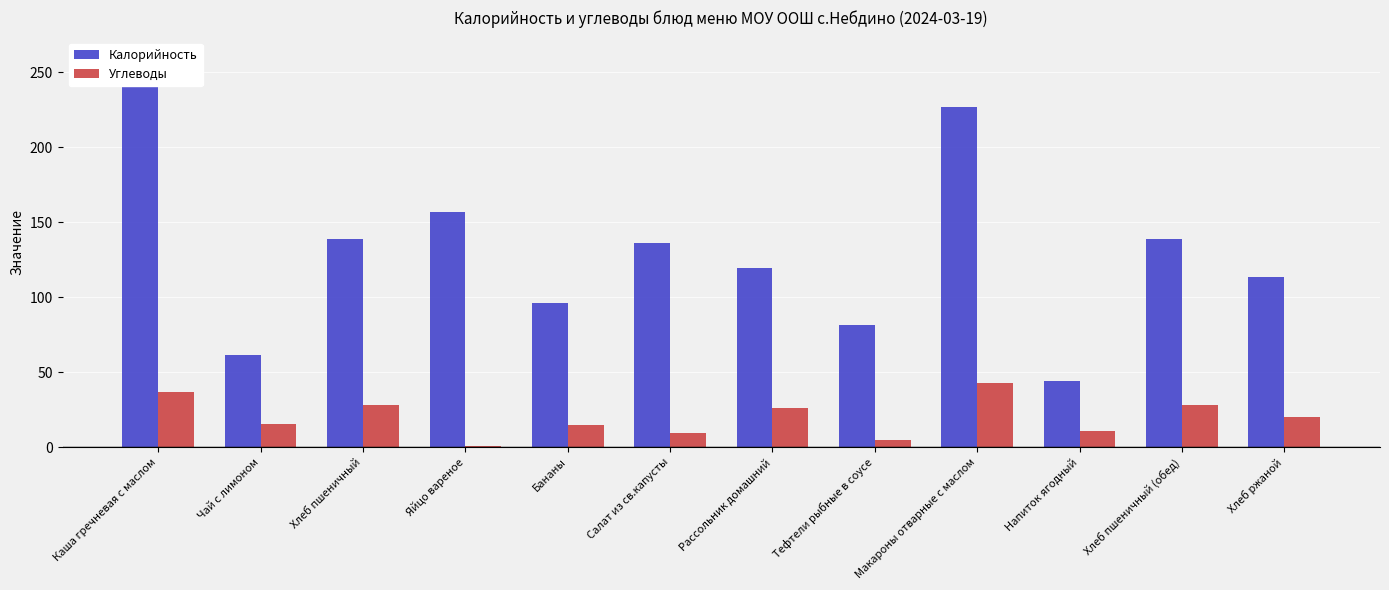

True or false: Углеводы has a value of 7.4 at Чай с лимоном.

False